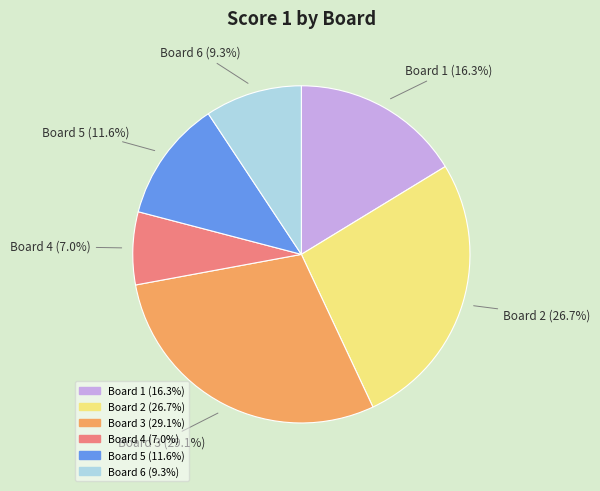

Does any single category account for the majority?

No